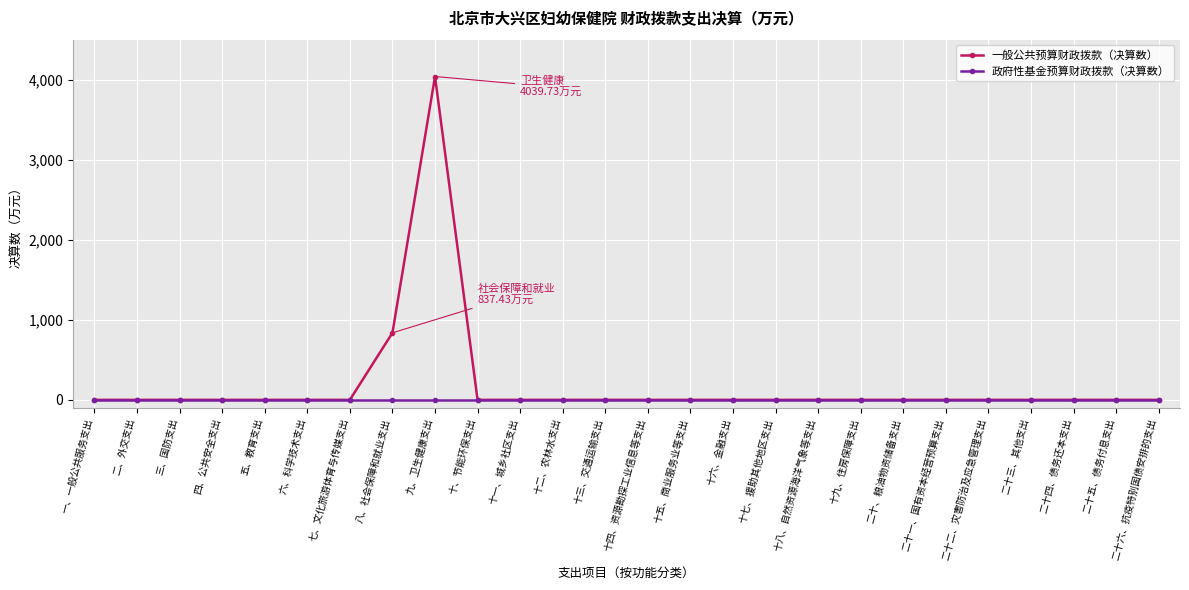

Count the number of categories in the chart.

26